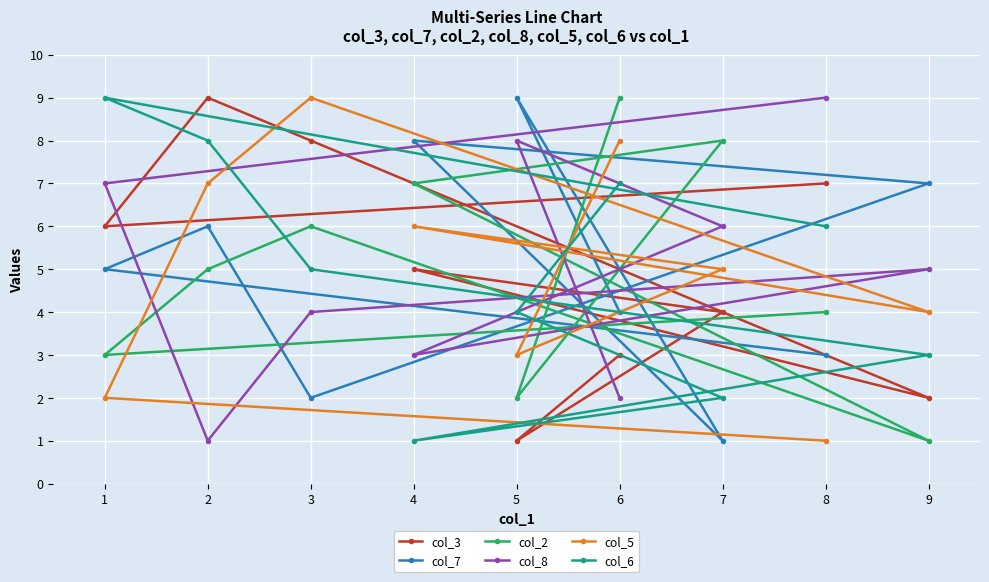

At which label does col_6 reach its minimum?

4